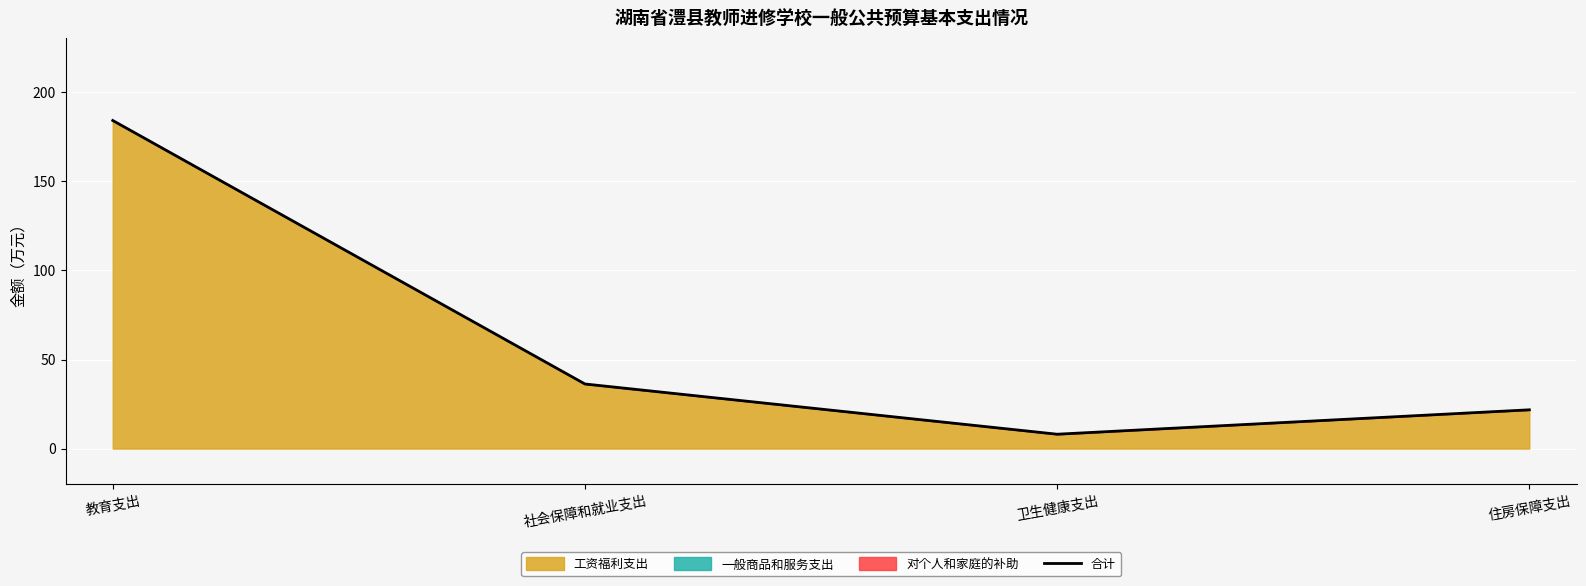

Count the number of categories in the chart.

4